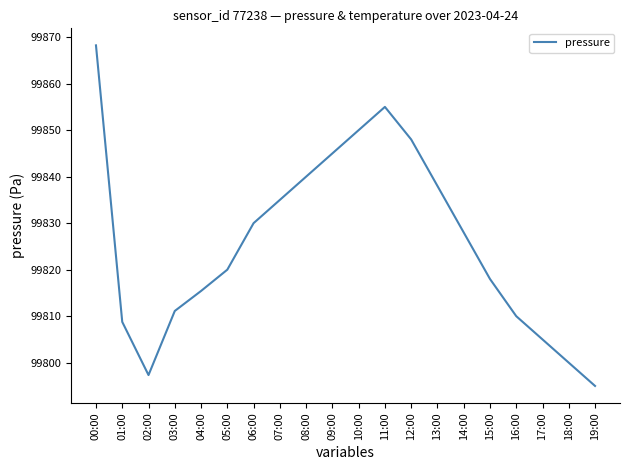

What position from the right is 08:00?

12